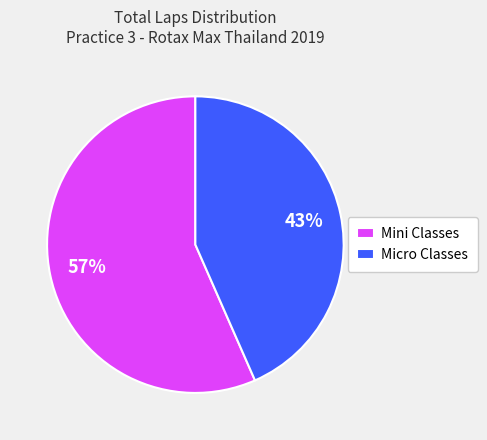

How many segments does this pie chart have?

2